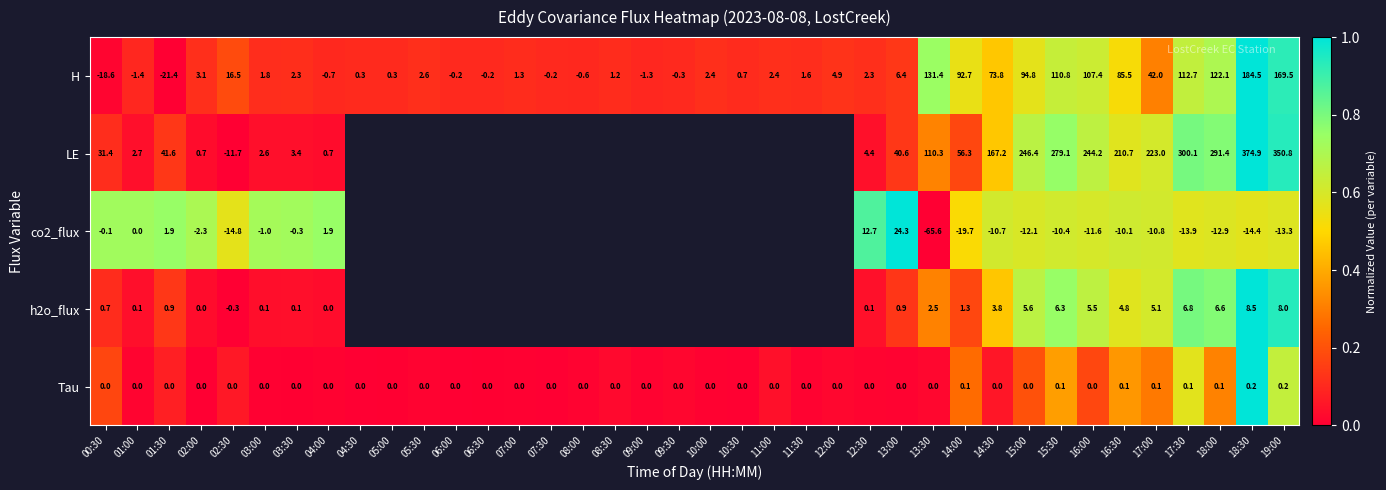

Which series changed the most between 02:00 and 13:00?

LE